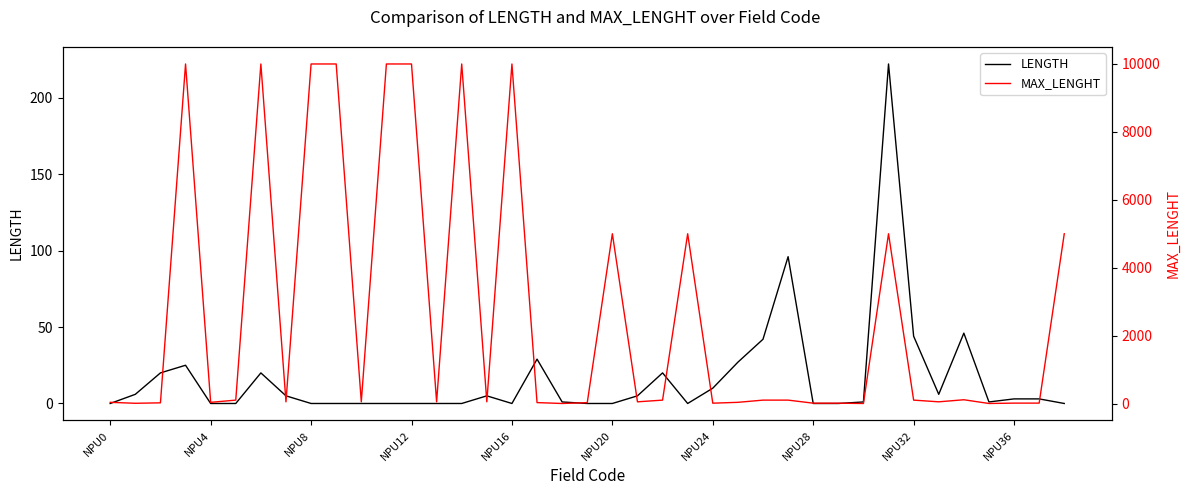

What position from the right is NPU20?

19